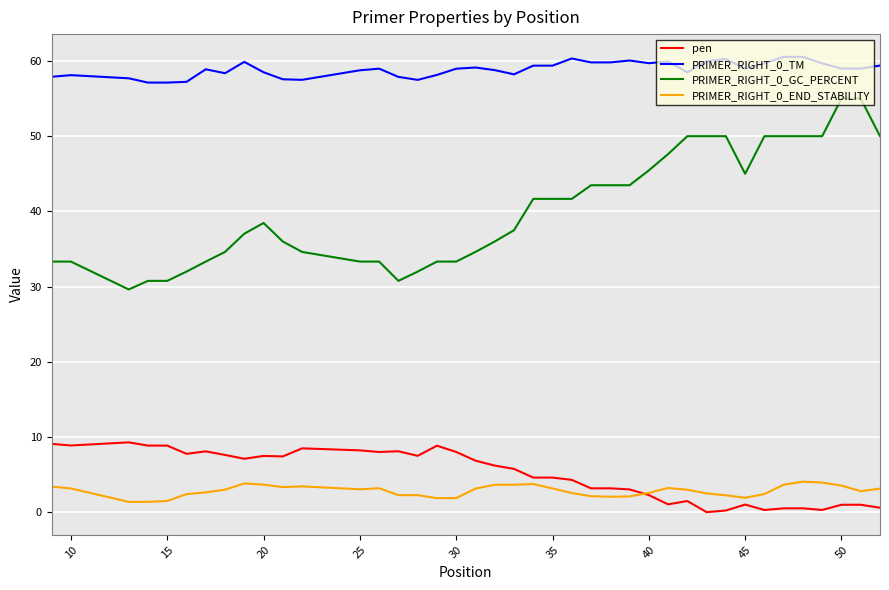

What is the maximum value shown in the chart?

60.5